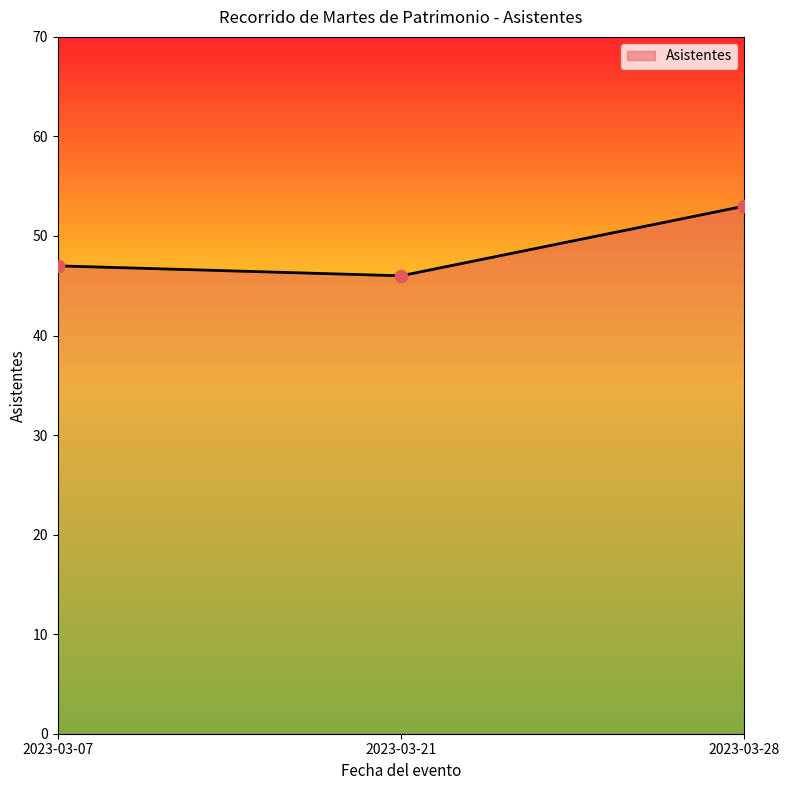

Approximately how many times larger is the value at 2023-03-07 compared to 2023-03-21?

1.0